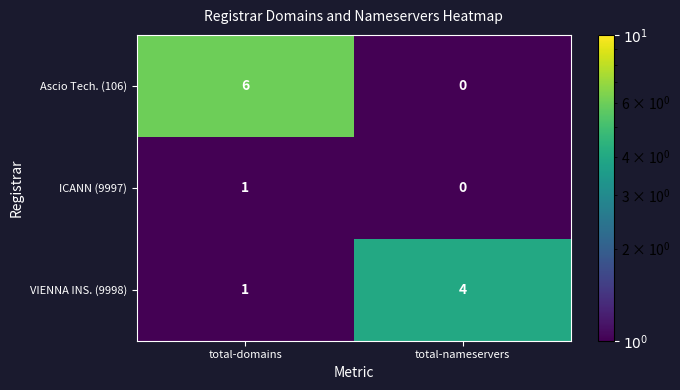

Rank the series by their average value, from lowest to highest.

ICANN (9997), VIENNA INS. (9998), Ascio Tech. (106)